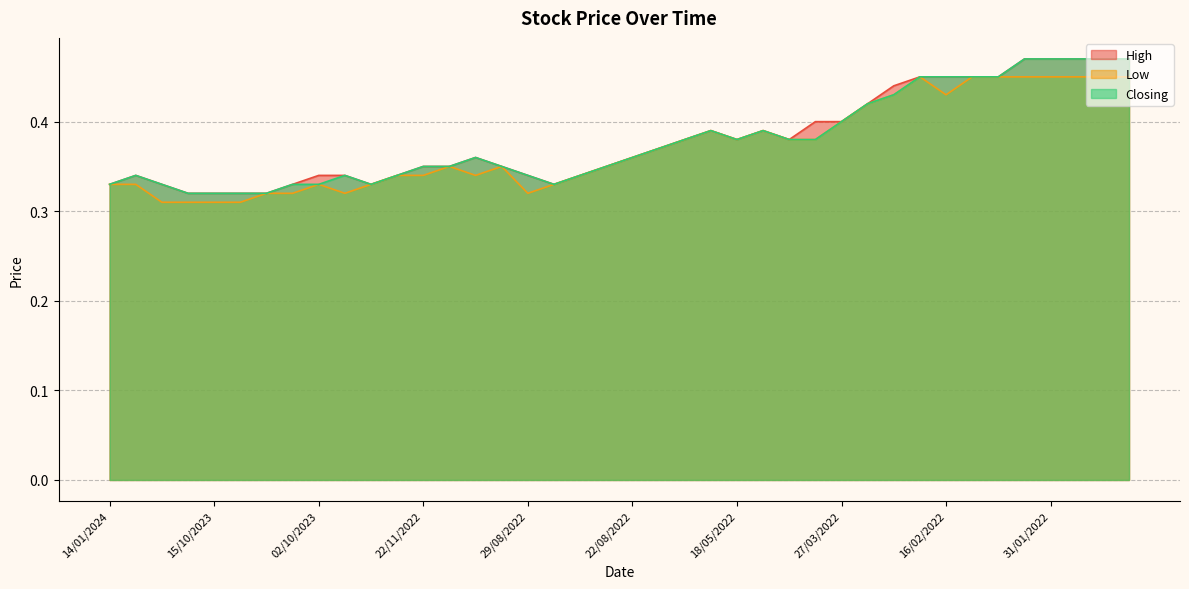

True or false: Closing has more than 1 interior local peaks.

True